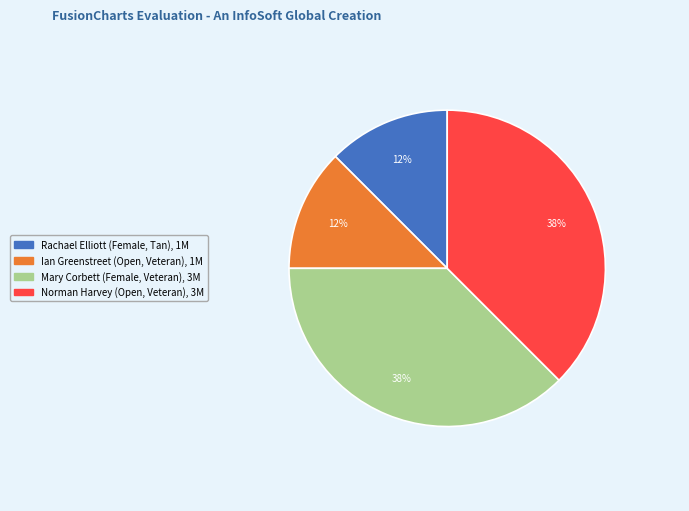

Combined, do Rachael Elliott (Female, Tan) and Ian Greenstreet (Open, Veteran) account for over 50%?

No